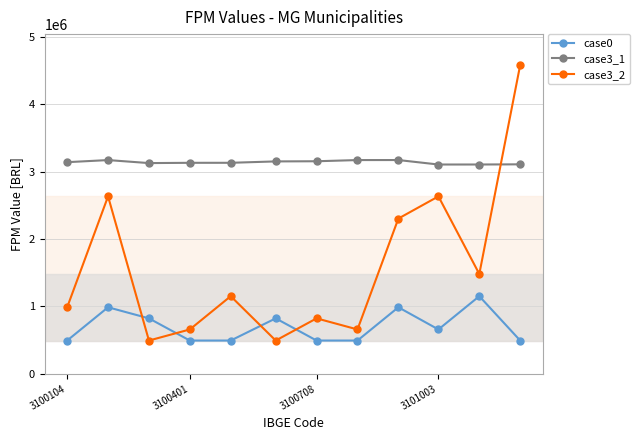

What is the value of the case3_1 point at the 10th from the left?

3104007.0